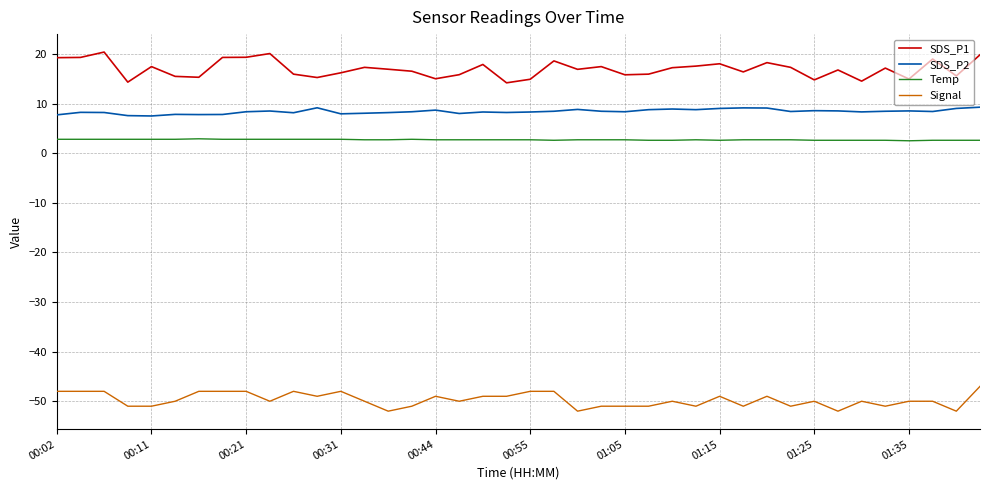

How many series are shown in this chart?

4